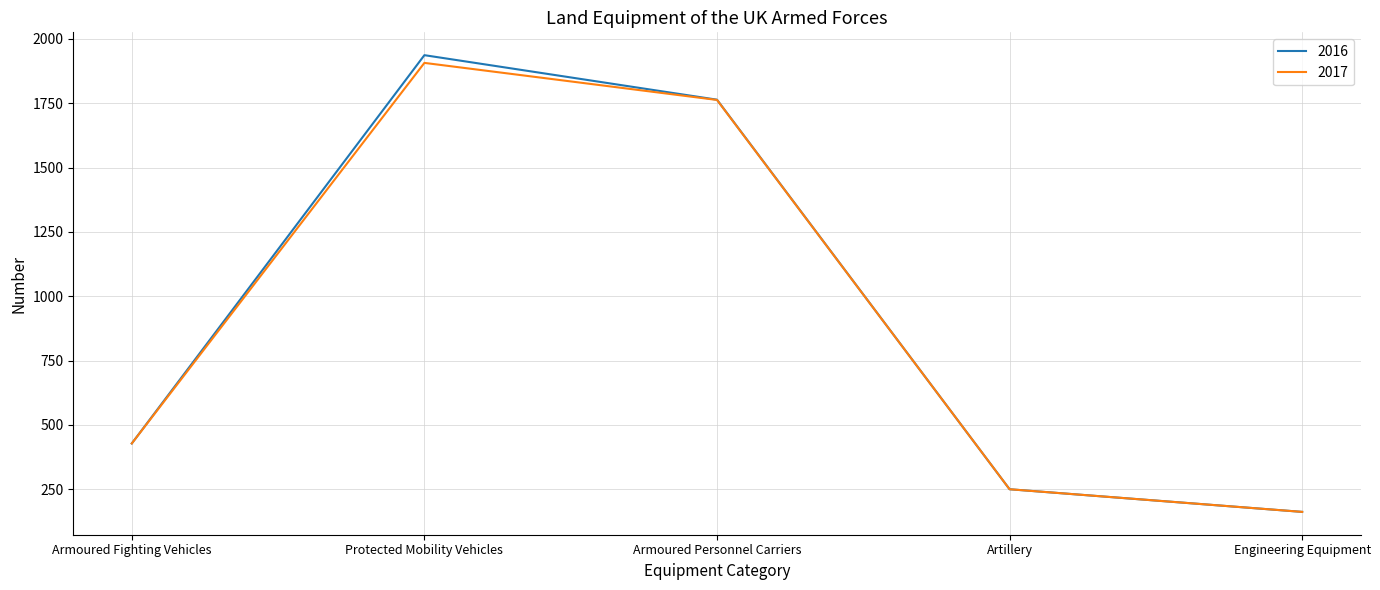

True or false: 2016 has a value of 250 at Artillery.

True